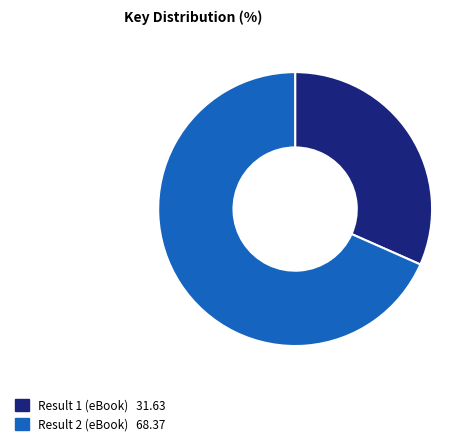

What is the majority slice?

Result 2 (eBook)